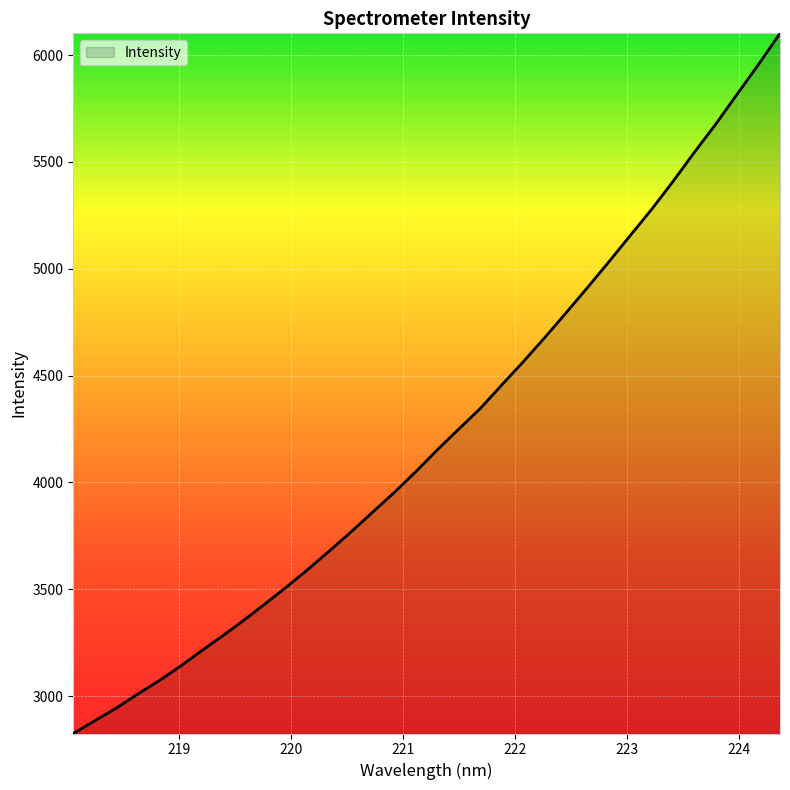

What is the minimum value shown in the chart?

2825.2